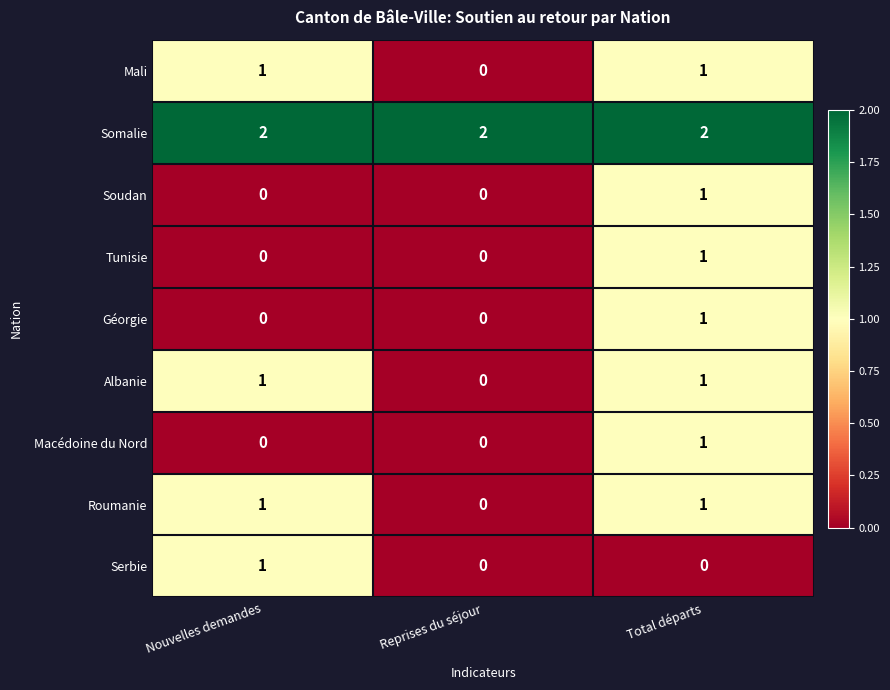

What is the greatest value displayed?

2